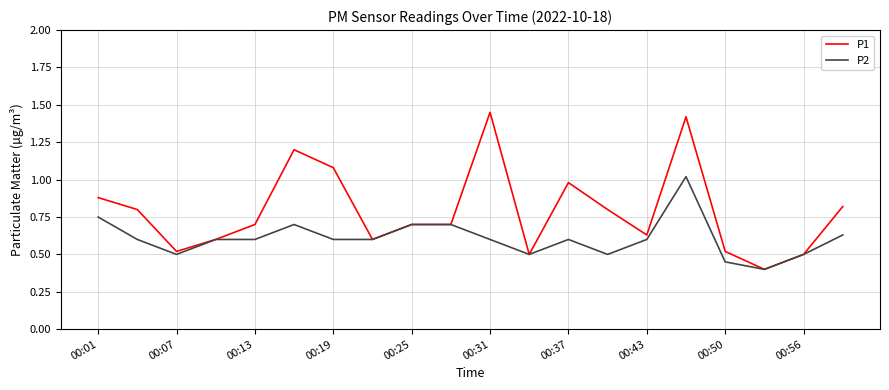

Which series has the widest spread of values?

P1